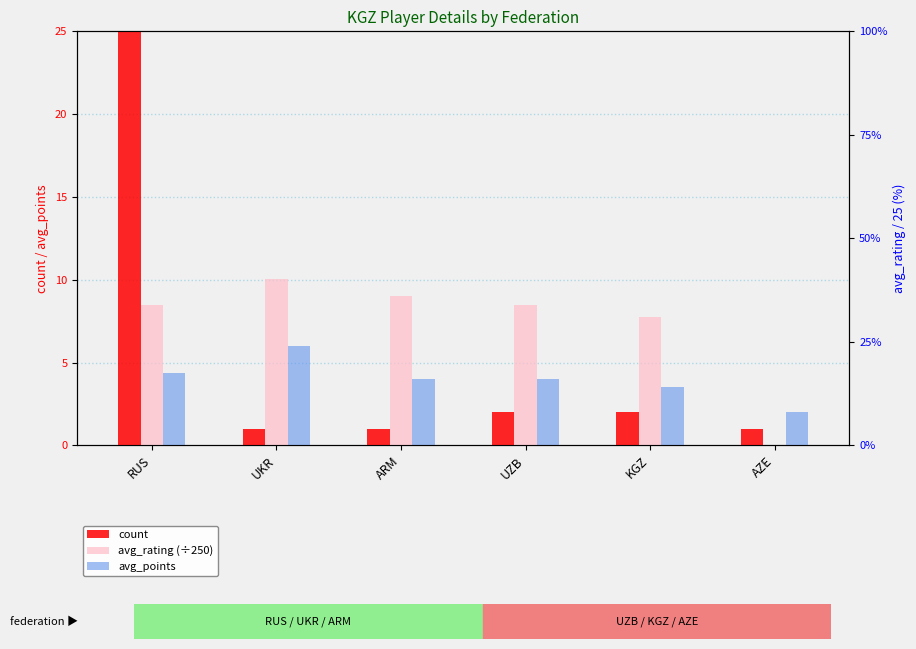

What is the difference between the second highest and second lowest values in the count series?

1.0